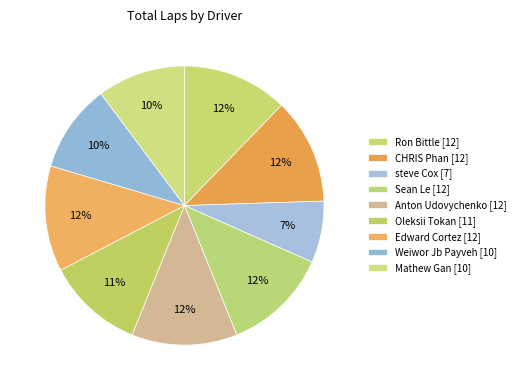

How many segments does this pie chart have?

9